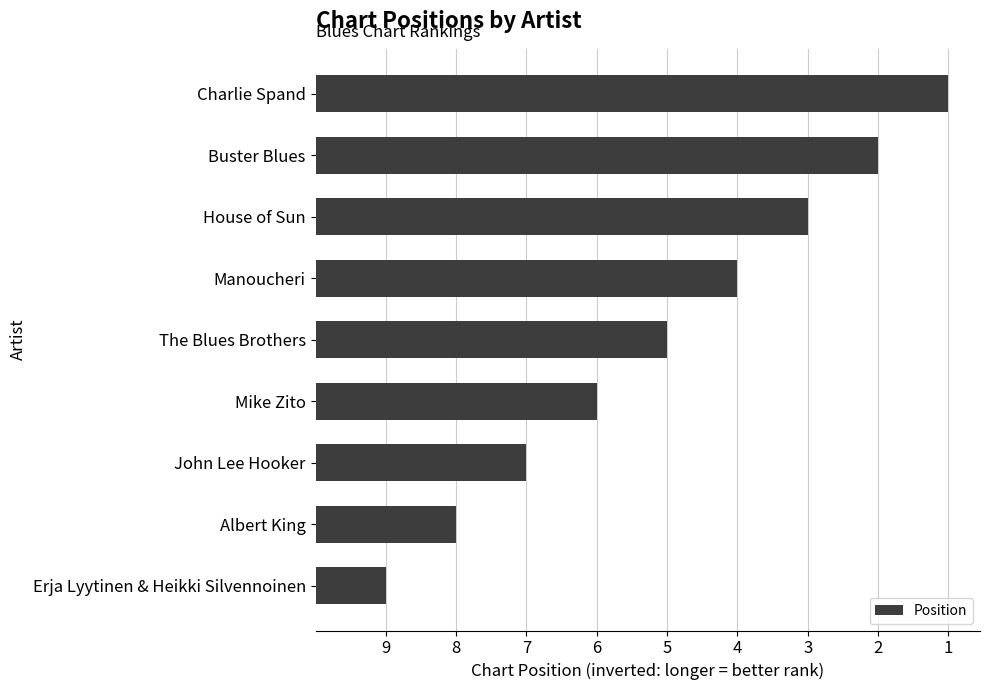

Are the bars horizontal?

Yes